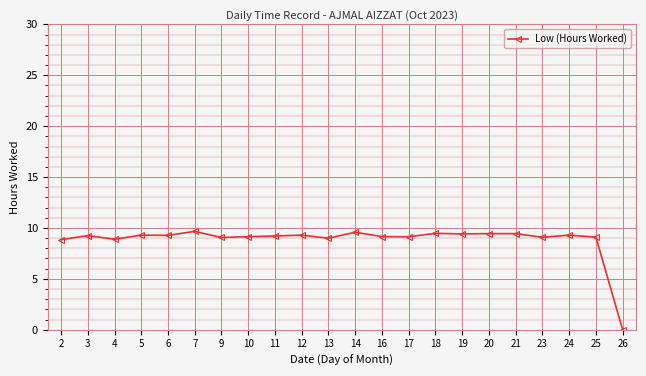

What is the change in value from 21 to 26?

-9.4